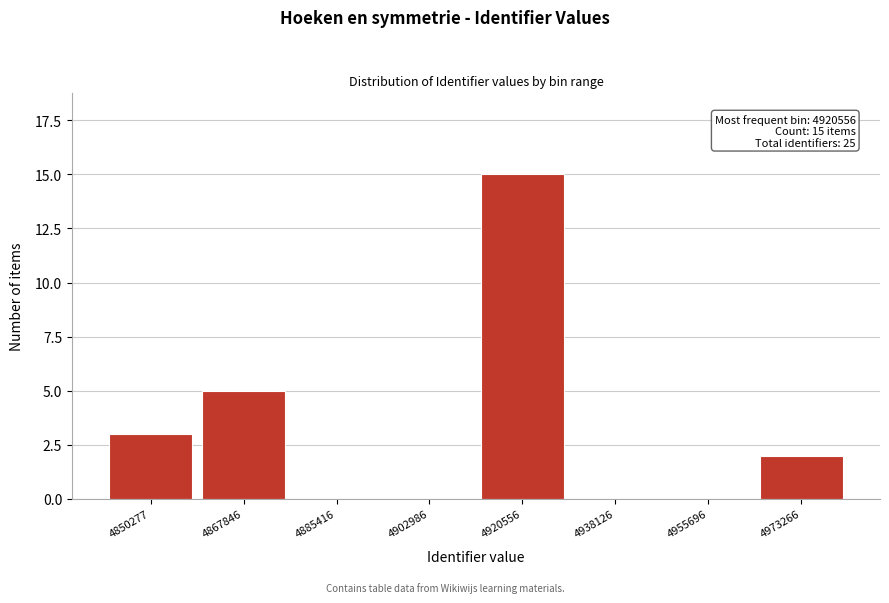

Reading right to left, list all the values displayed in this chart.

4973266=2	4955696=0	4938126=0	4920556=15	4902986=0	4885416=0	4867846=5	4850277=3